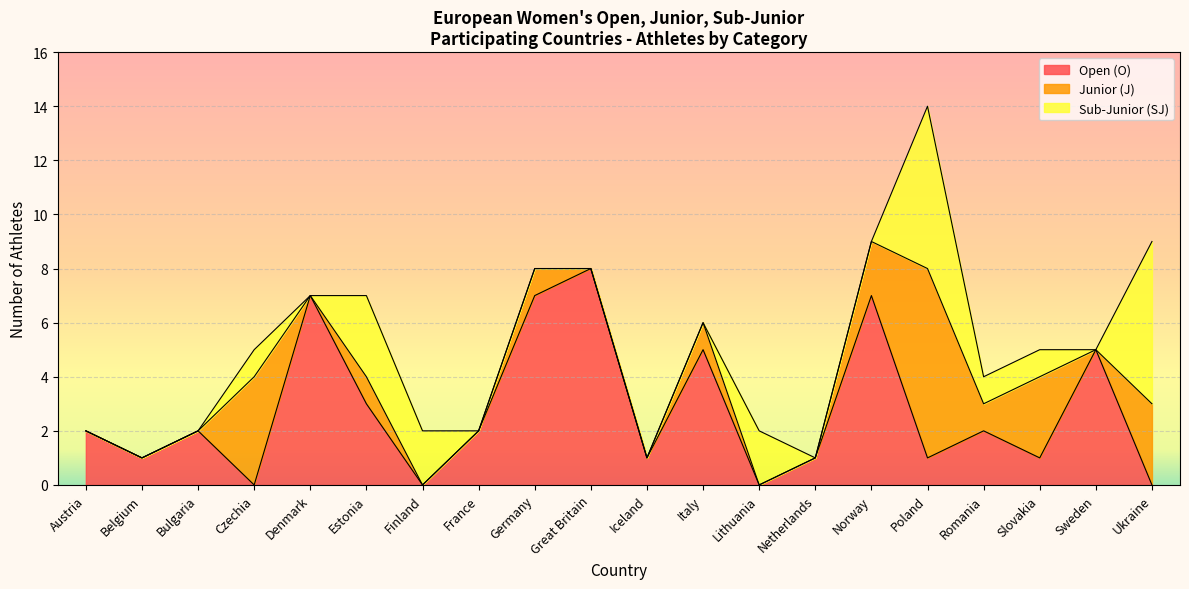

What is the sum of the Sub-Junior (SJ) values at Romania and Lithuania?

3